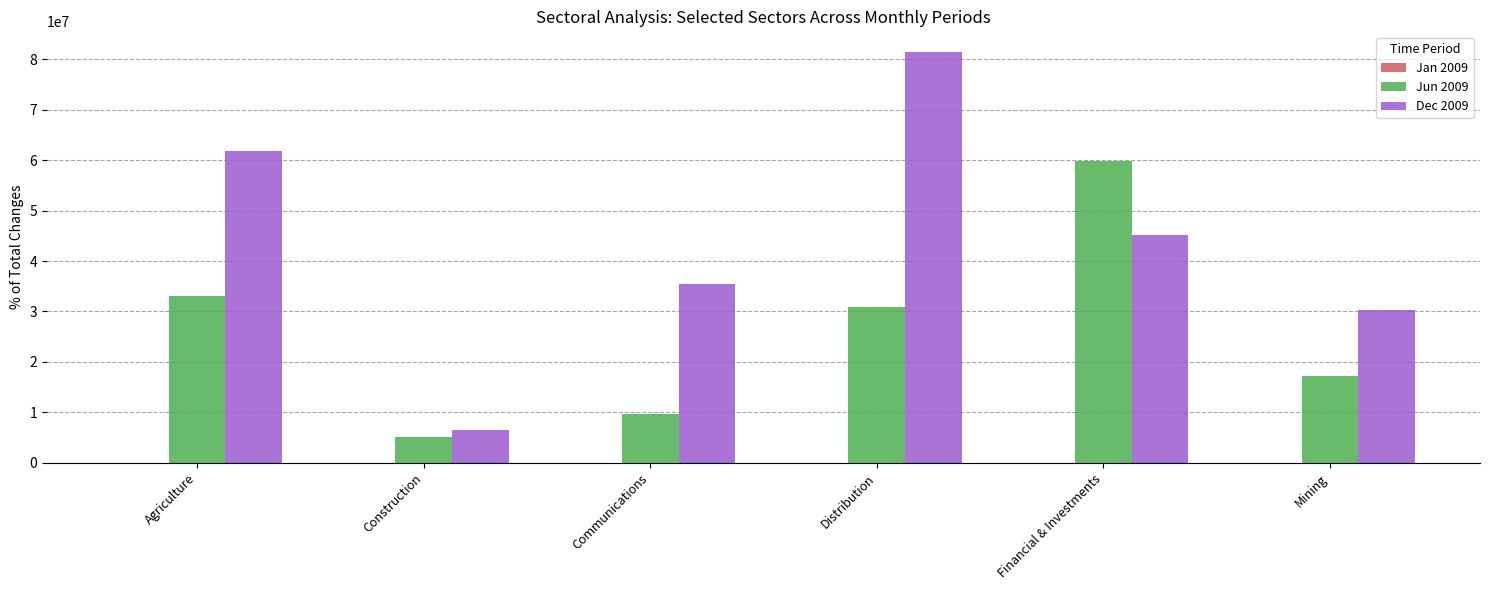

True or false: Dec 2009 has a value of 61792717.0 at Agriculture.

True